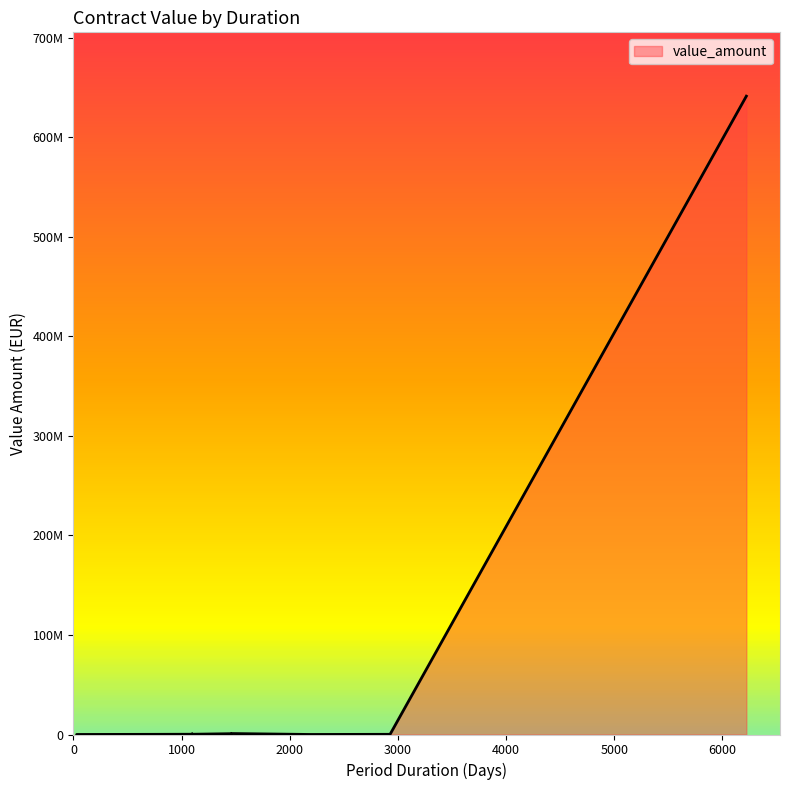

How many lines are shown in the chart?

1